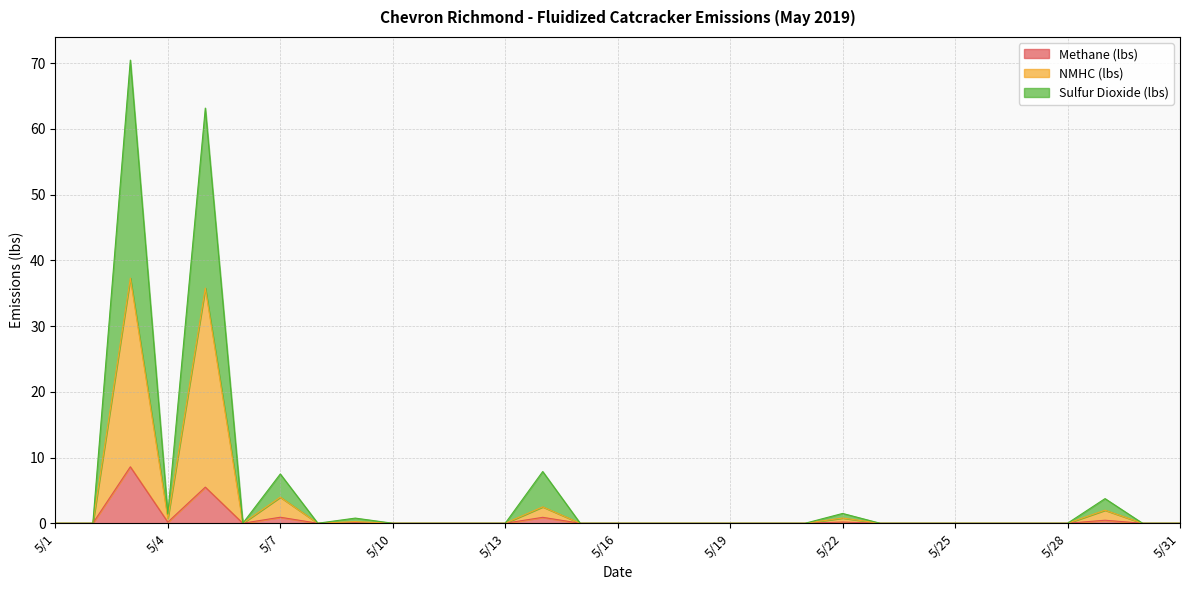

How many values in Sulfur Dioxide (lbs) are above zero?

8